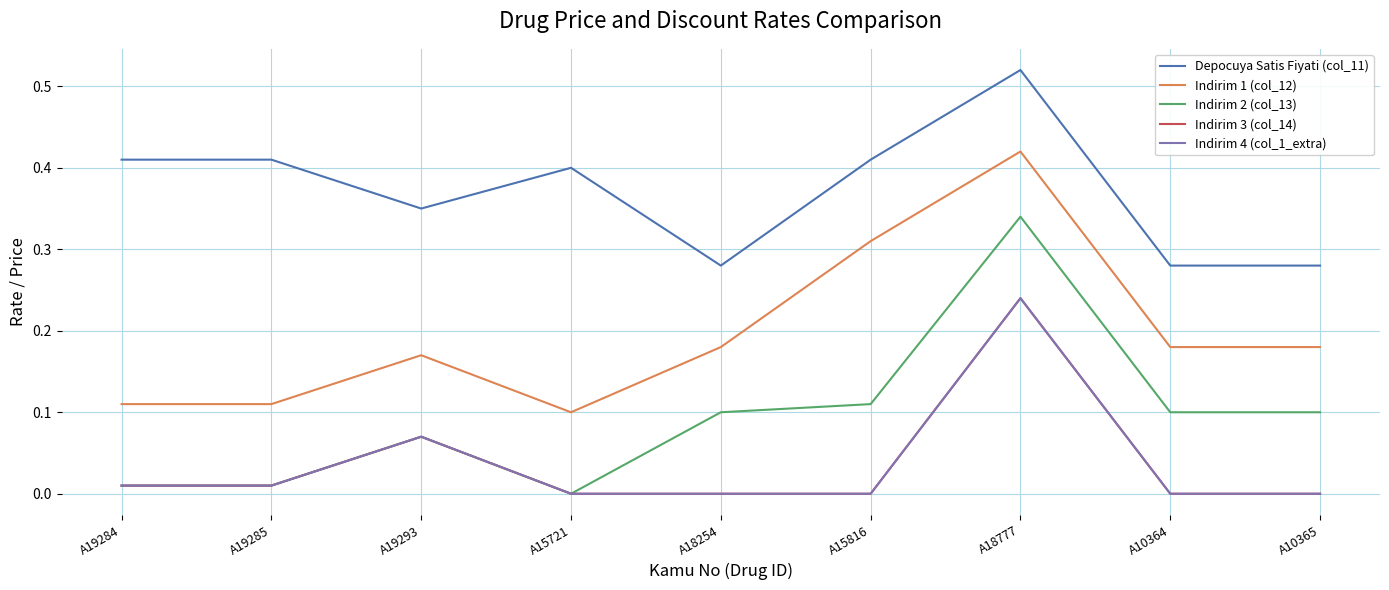

What is the label of the 8th point from the left?

A10364